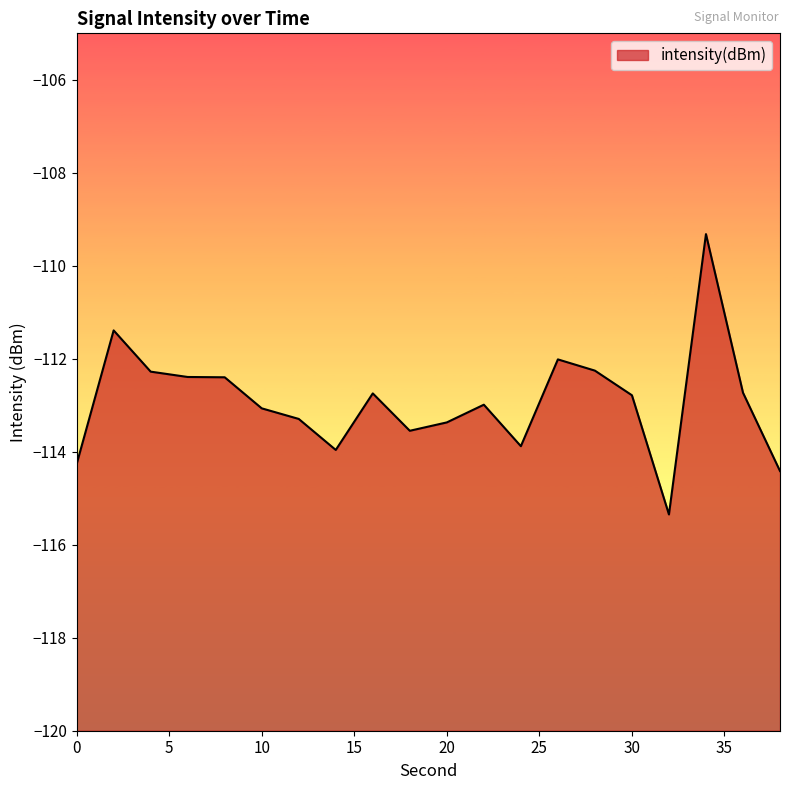

Rank the categories by value from lowest to highest.

32, 38, 0, 14, 24, 18, 20, 12, 10, 22, 30, 16, 36, 8, 6, 4, 28, 26, 2, 34